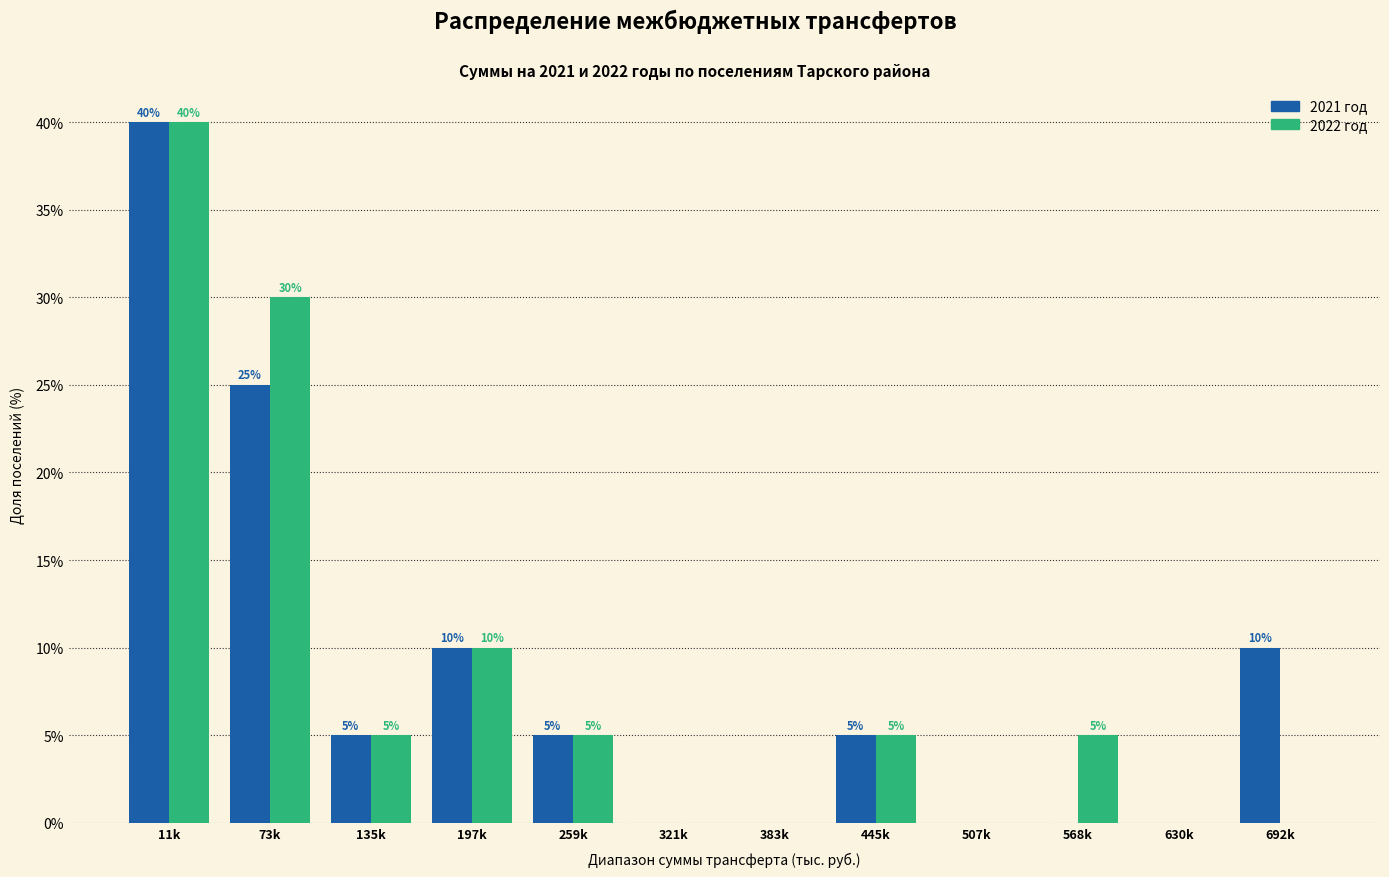

What is the greatest value displayed?

40